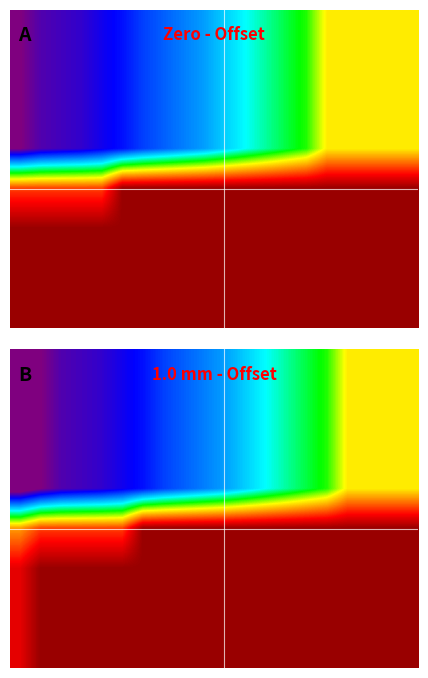

What is the total value across all series at 10?

362000